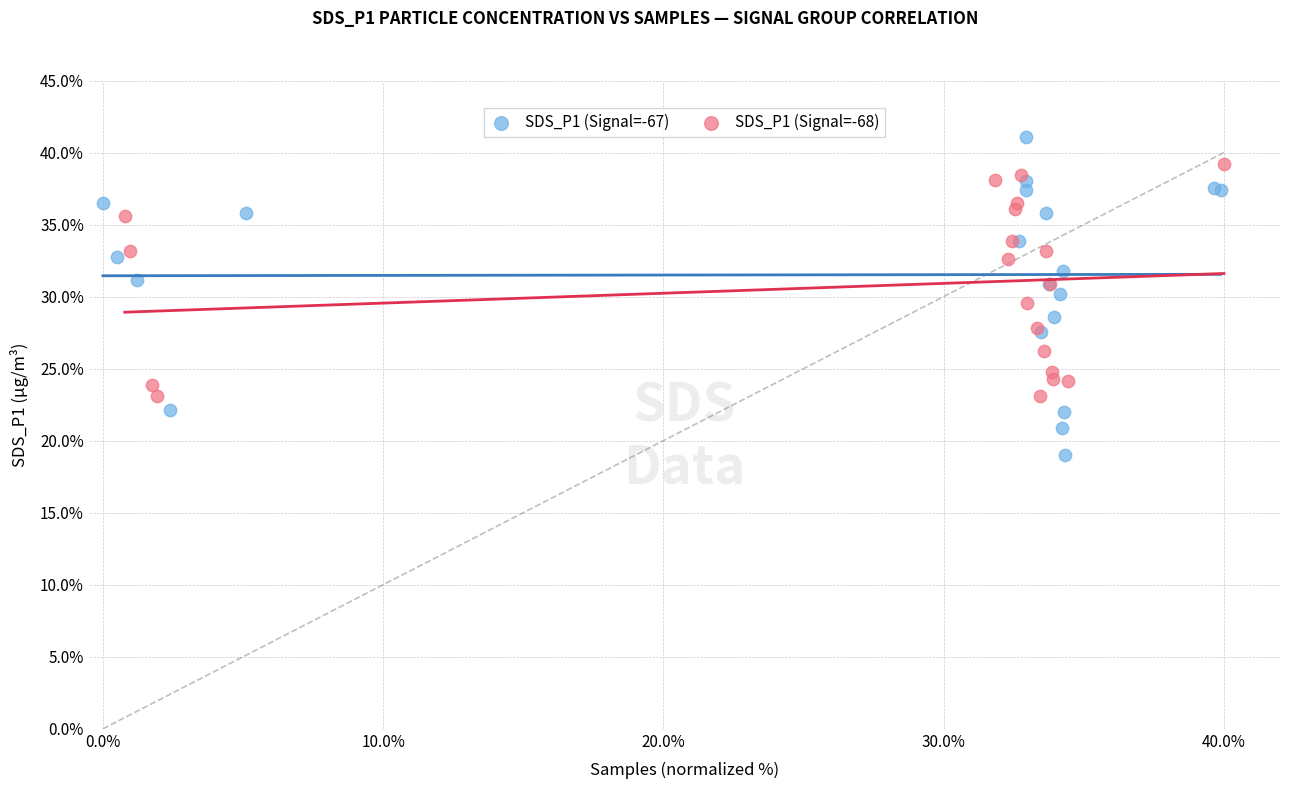

Which series contains the highest Y value?

SDS_P1 (Signal=-67)